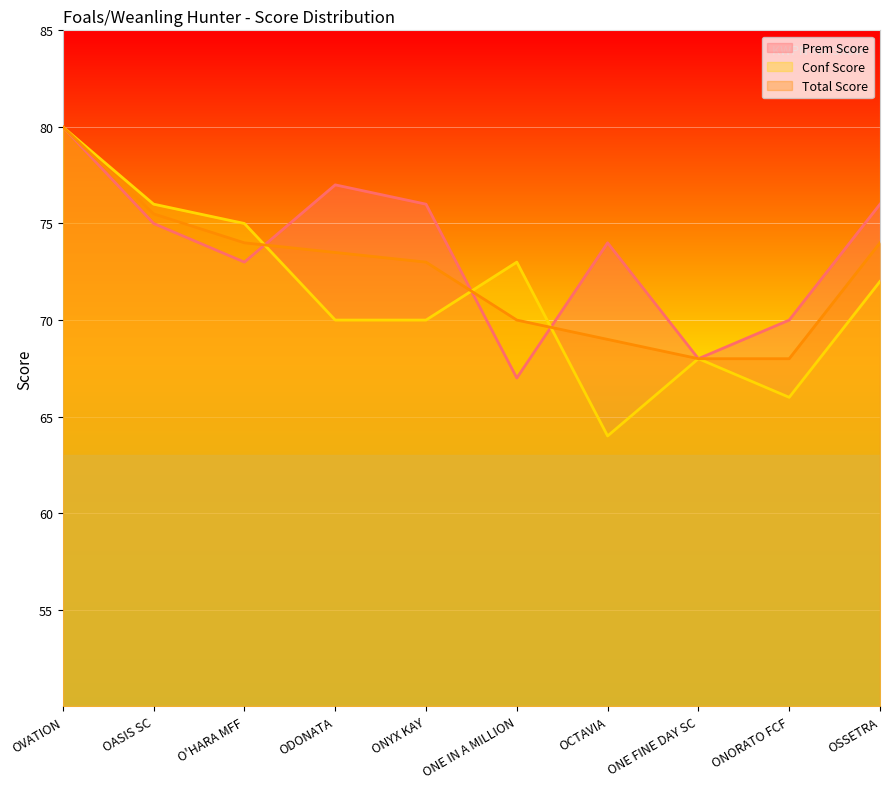

Rank the series by their average value, from highest to lowest.

Prem Score, Total Score, Conf Score